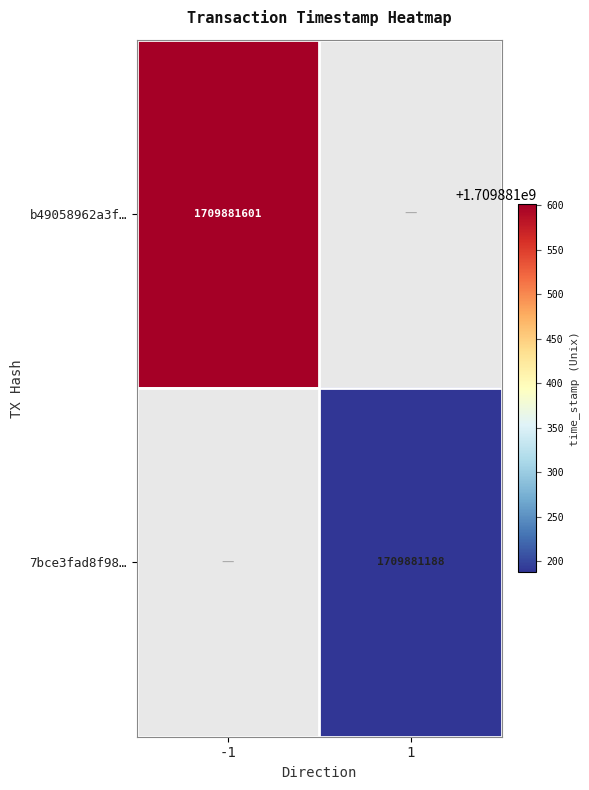

What is the sum of the b49058962a3f0b06f51ad509f5227125c6efbe6 values at time_stamp and direction?

1709881600